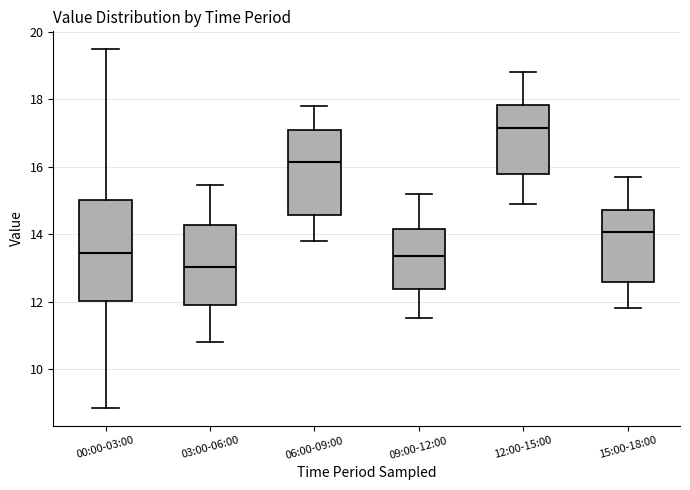

Where does the median line of the box for 15:00-18:00 sit on the y-axis? The values are not printed on the chart, so give them approximately, as read against the axis.

14.0